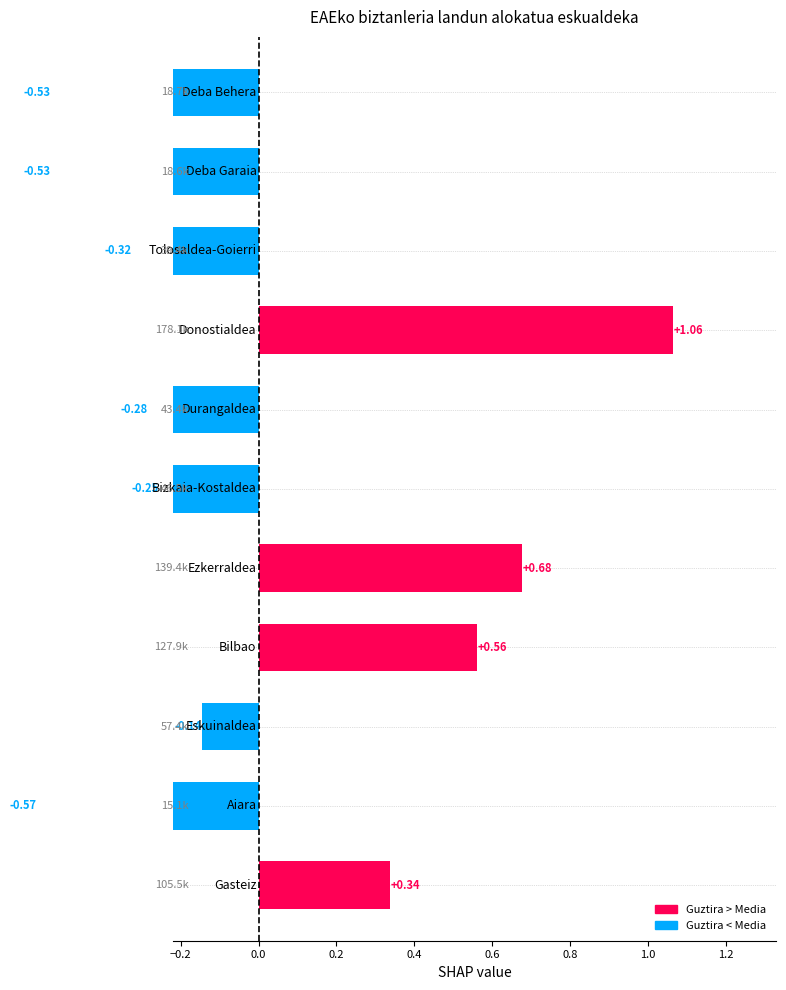

The chart shows a value of -0.6 at −0.2. True or false?

True